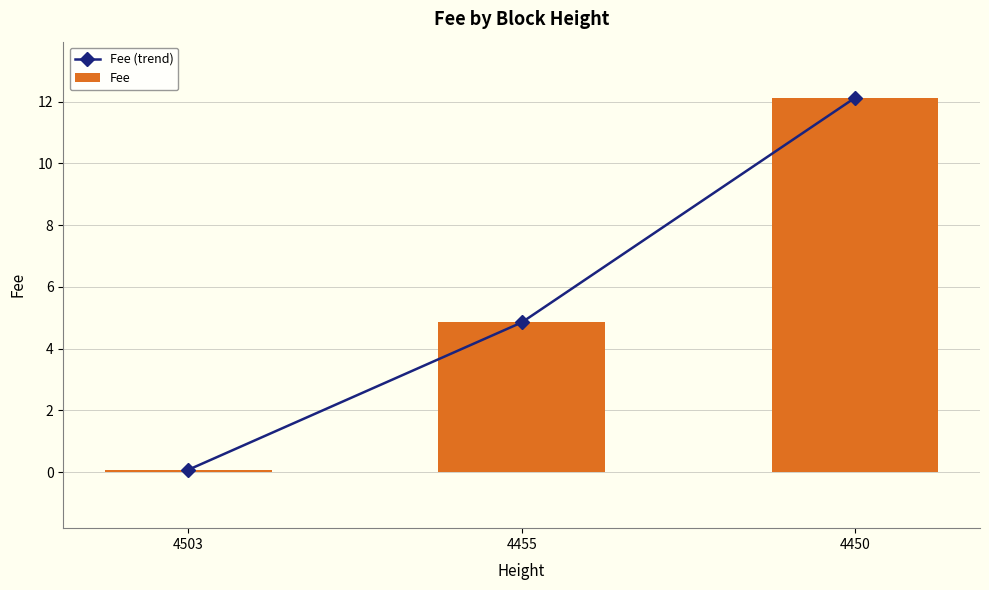

How many data points in Fee (trend) are less than 4?

1